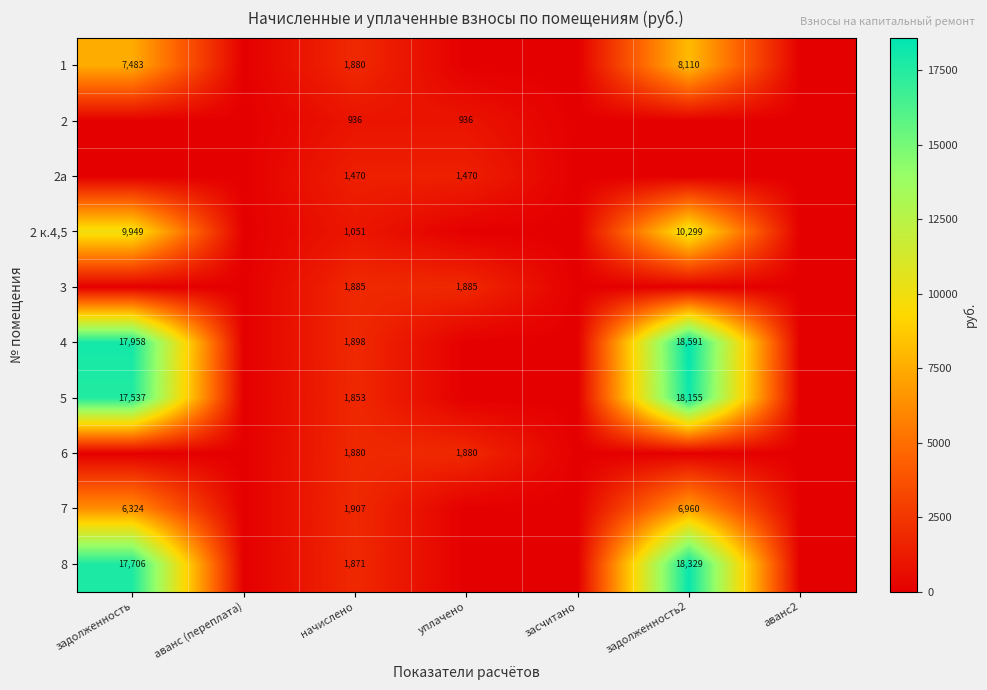

The 2 к.4,5 series shows 4326 at задолженность2. True or false?

False